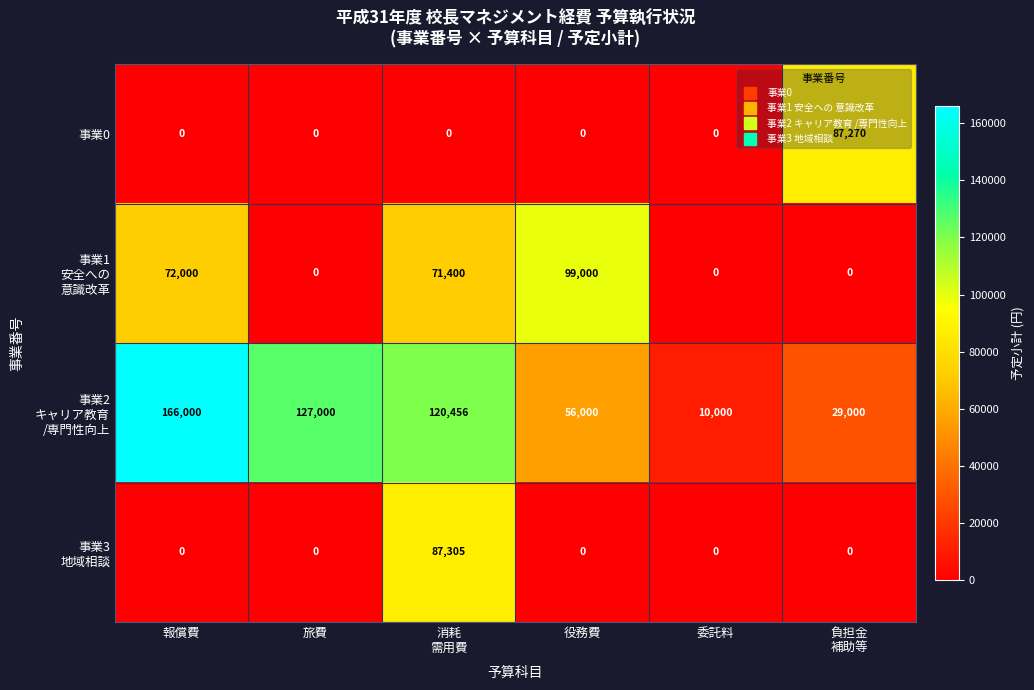

What is the spread (max minus min) of values at 報償費?

166000